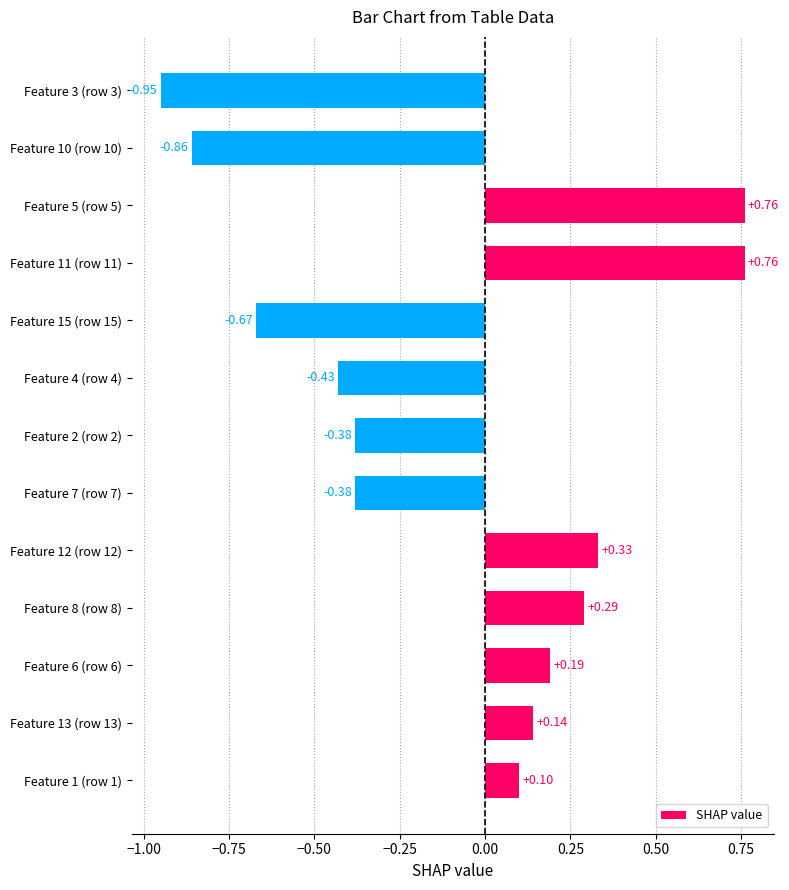

What is the change in value from Feature 5 (row 5) to Feature 10 (row 10)?

-1.6